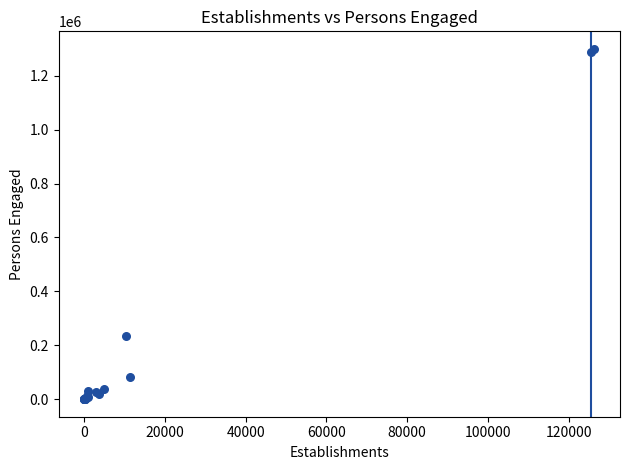

What Y value in the scatter plot is closest to 649818?

235986